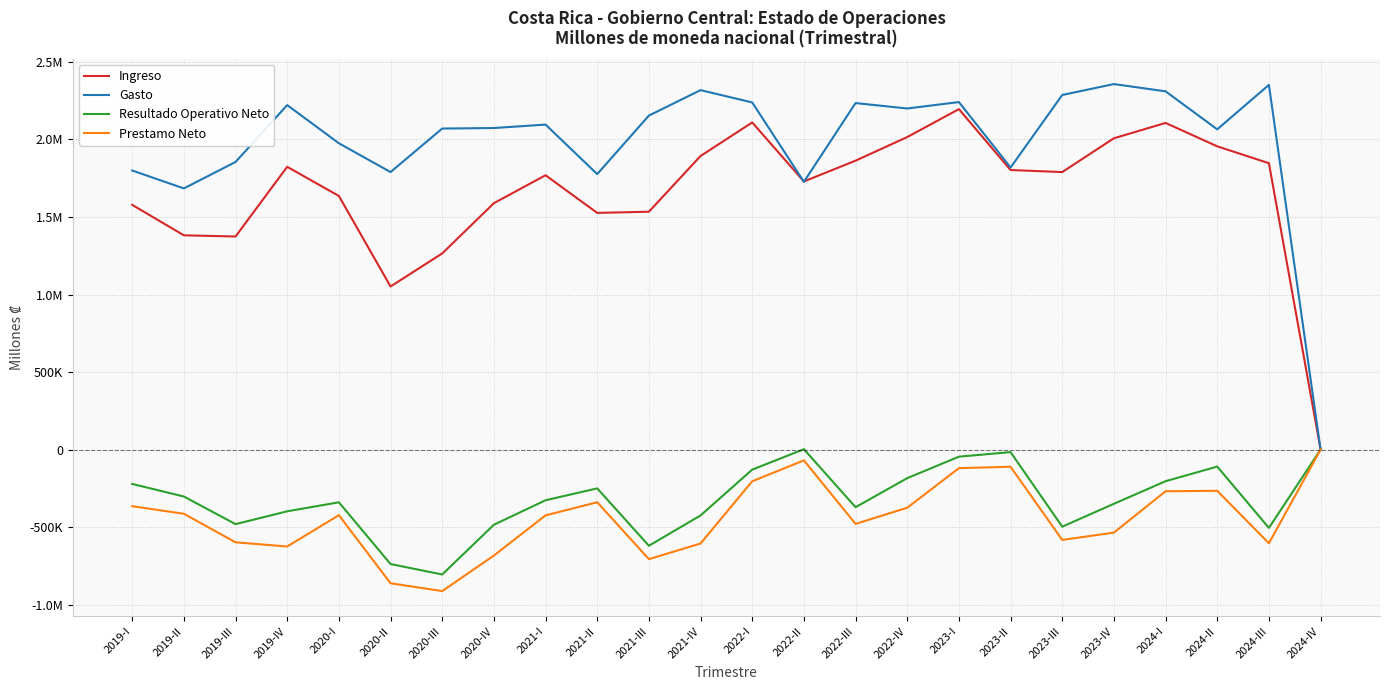

What position from the left is 2021-III?

11